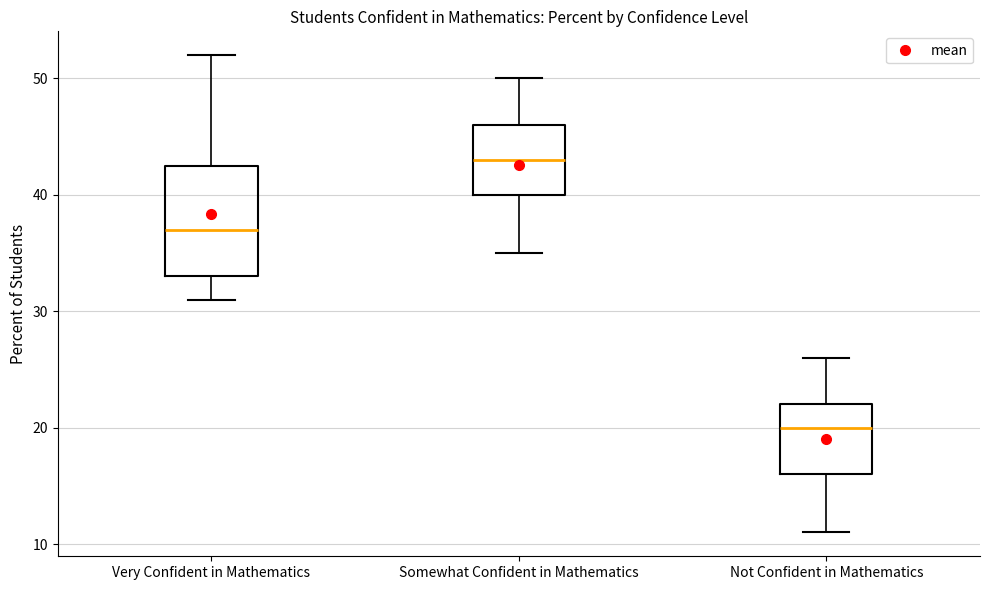

Comparing the boxes themselves (not the whiskers), which one is the tallest?

Very Confident in Mathematics